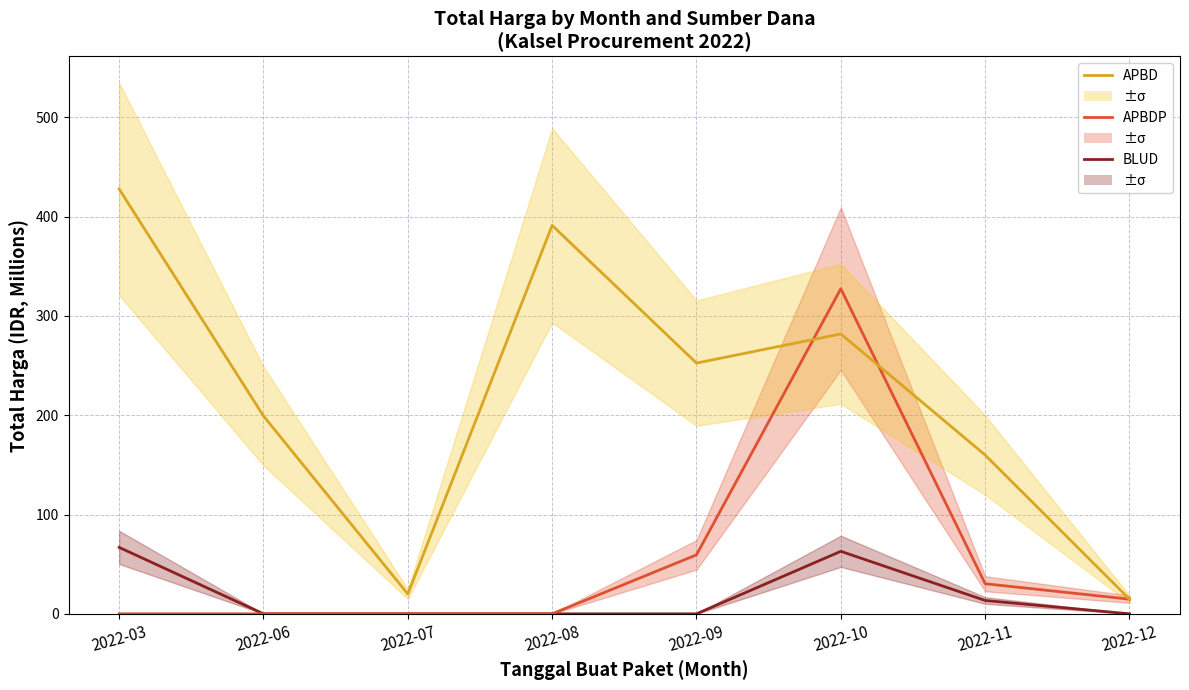

What is the average value of the APBD series?

218.3